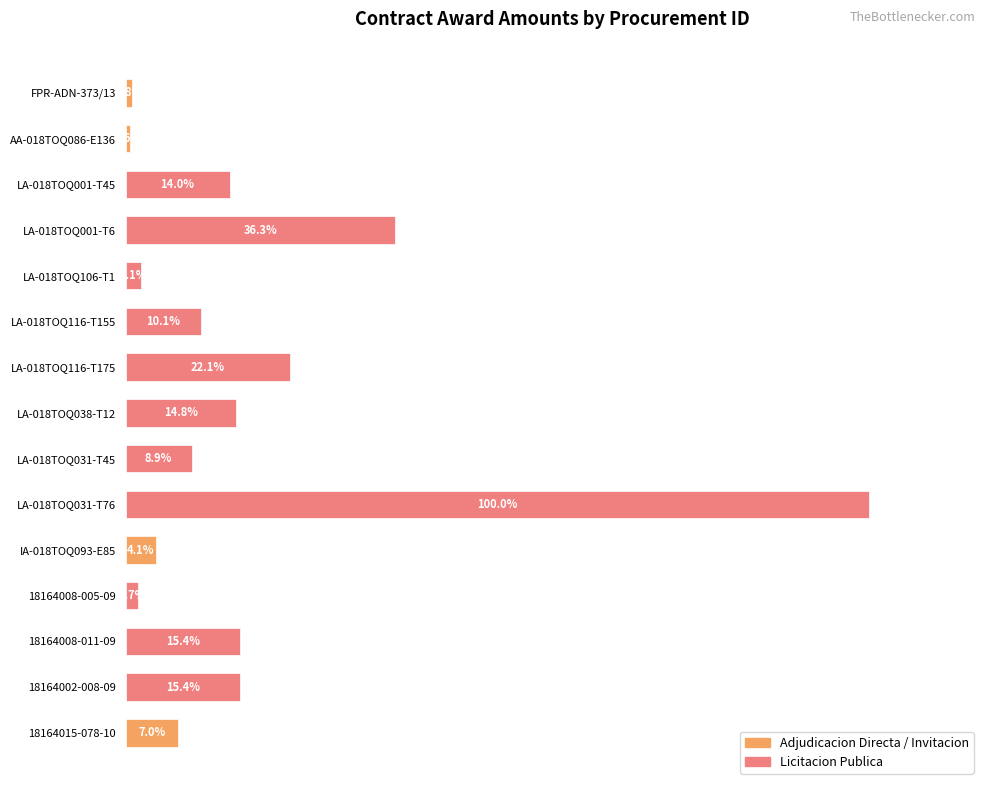

Between LA-018TOQ031-T76 and LA-018TOQ116-T175, which is larger?

LA-018TOQ031-T76